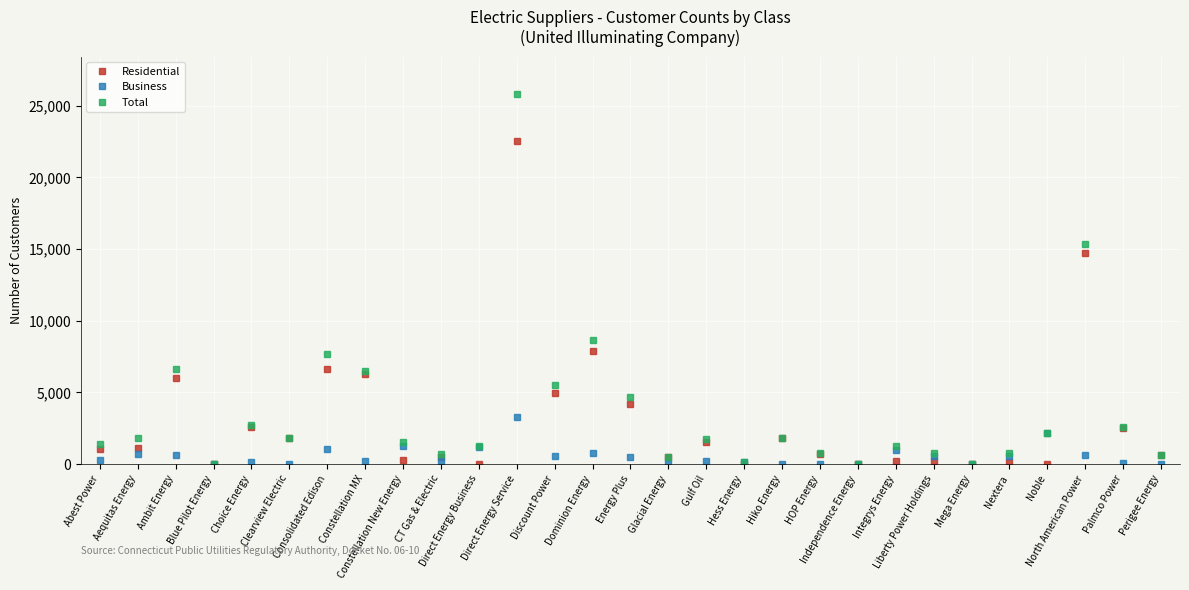

True or false: Business has more than 1 interior local peaks.

True